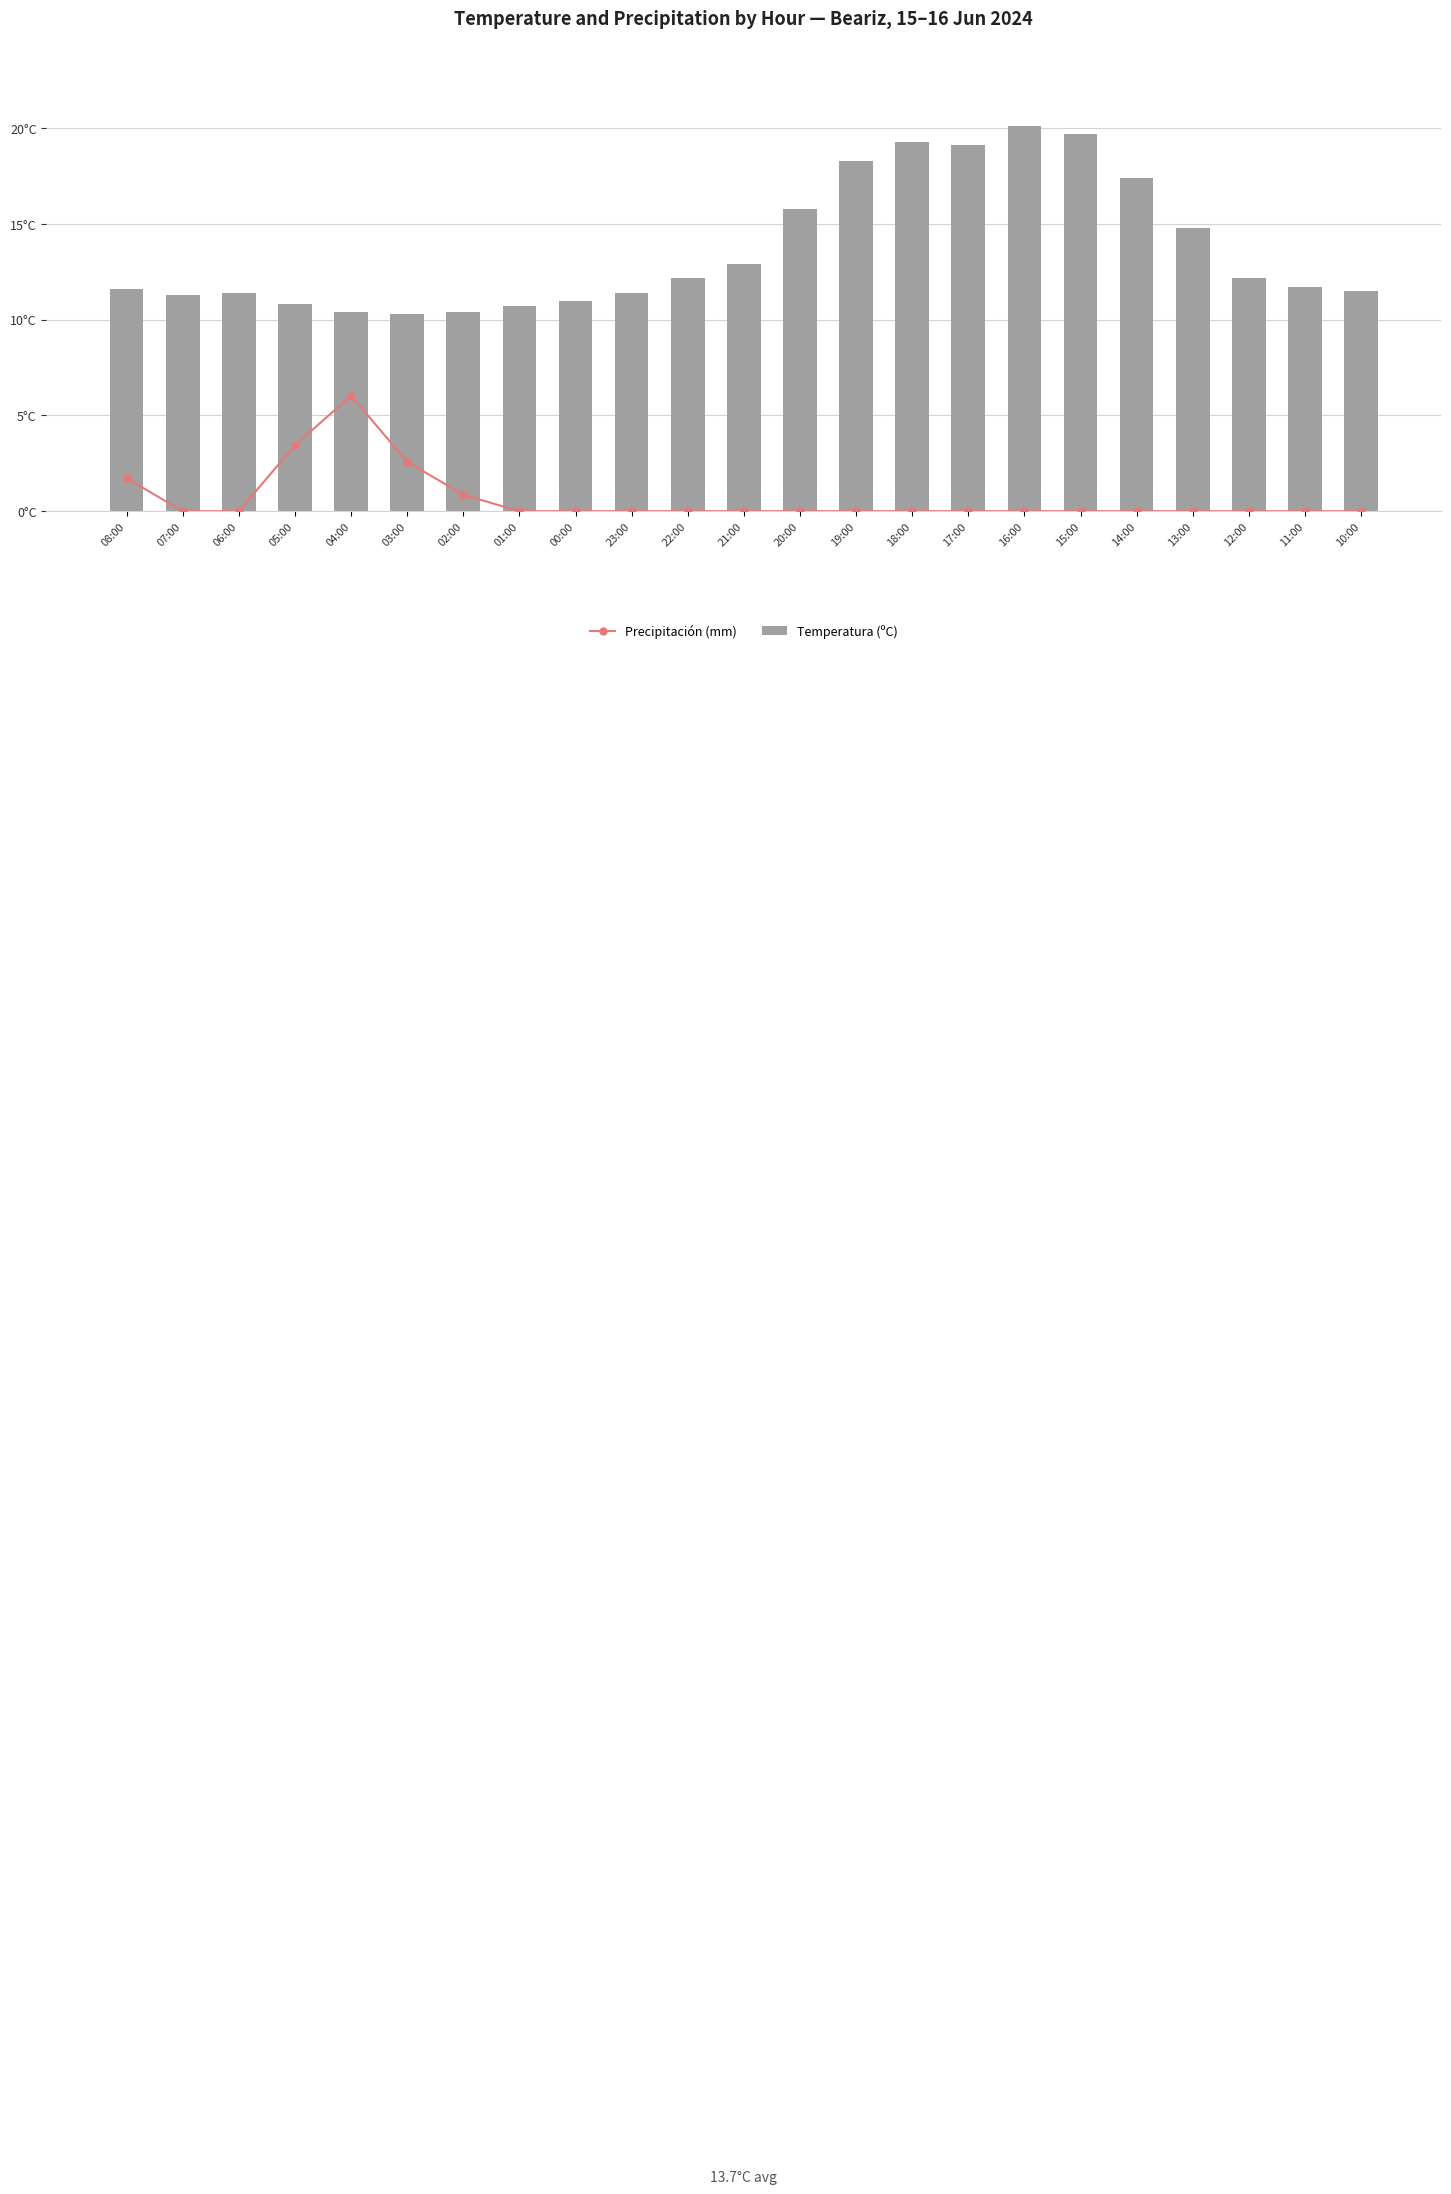

How many values in the Precipitación (mm) series exceed 0?

5